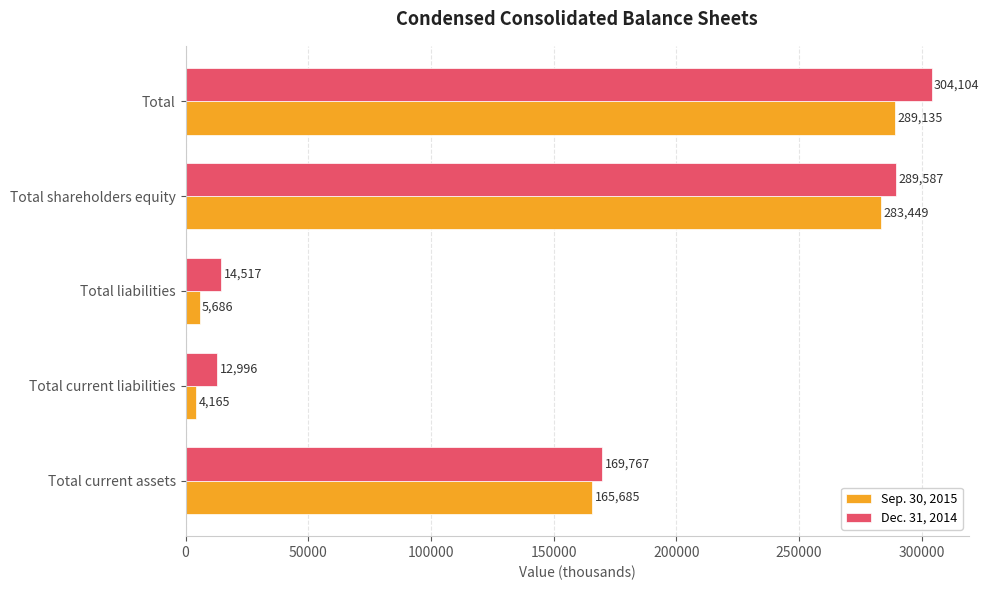

Which series has the largest total across all categories?

Dec. 31, 2014